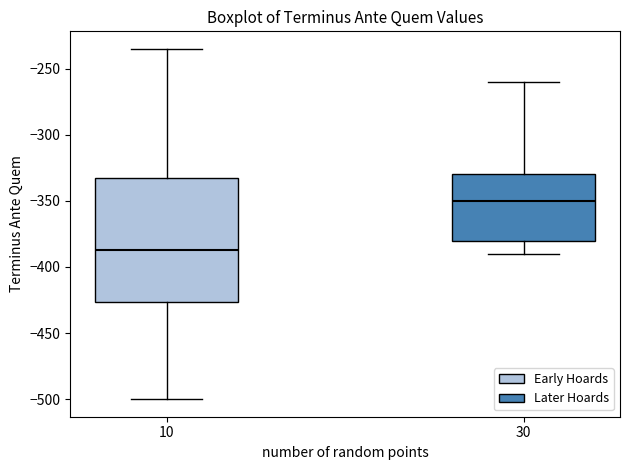

Where does the lower whisker of the box at x = 10 end on the y-axis? The values are not printed on the chart, so give them approximately, as read against the axis.

-500